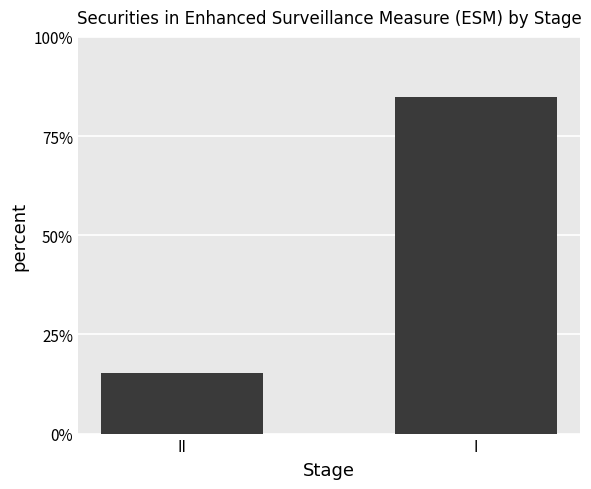

What value does the data have at II?

15.2